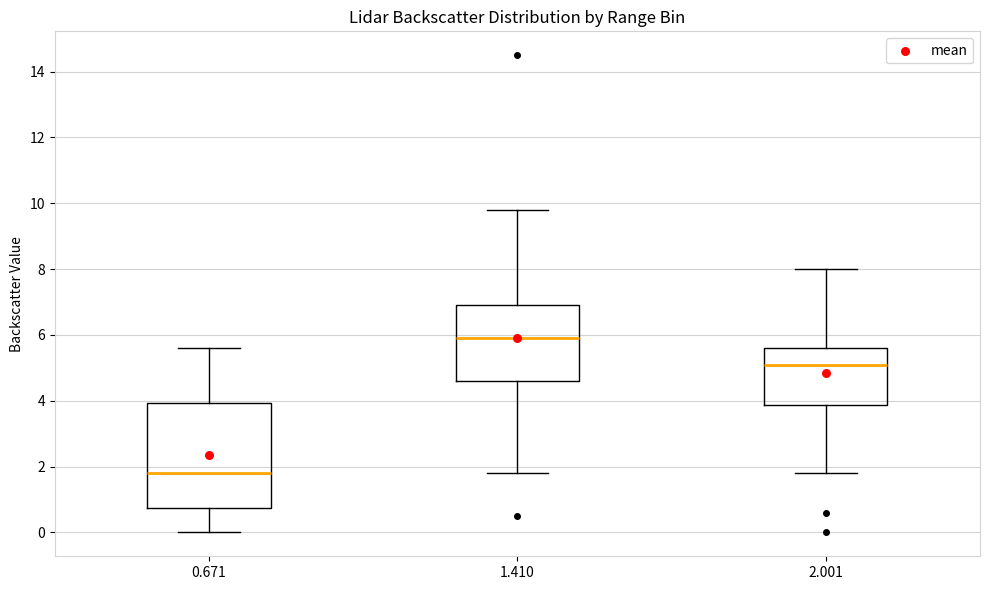

Reading left to right, transcribe this box plot: for each box, give where its median line is, the range the box spans, and where its two whiskers end, as read against the y-axis. The values are not printed on the chart, so give them approximately, as read against the axis.

0.671: median 1.8, box 0.8 to 4.0, whiskers 0.0 to 5.6
1.410: median 6.0, box 4.6 to 7.0, whiskers 1.8 to 9.8
2.001: median 5.2, box 3.8 to 5.6, whiskers 1.8 to 8.0